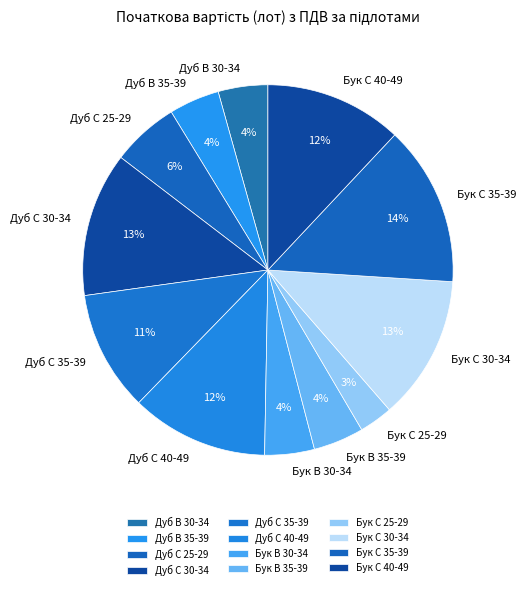

Does Бук C 30-34 represent more than half of the total?

No